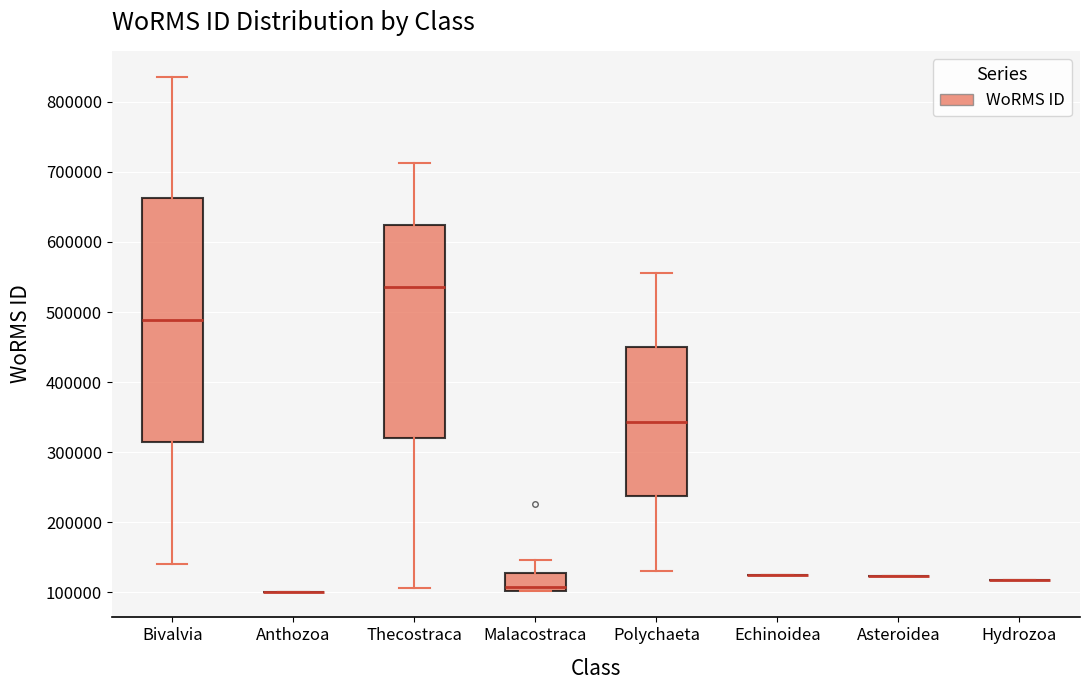

Reading left to right, read every box against the y-axis: the position of its median line, the range the box covers, and the ends of its whiskers. The values are not printed on the chart, so give them approximately, as read against the axis.

Bivalvia: median 490000, box 310000 to 660000, whiskers 140000 to 840000
Anthozoa: box collapsed to a line at 100000, whiskers 100000 to 100000
Thecostraca: median 540000, box 320000 to 620000, whiskers 110000 to 710000
Malacostraca: median 110000, box 100000 to 130000, whiskers 100000 to 150000
Polychaeta: median 340000, box 240000 to 450000, whiskers 130000 to 560000
Echinoidea: box collapsed to a line at 120000, whiskers 120000 to 120000
Asteroidea: box collapsed to a line at 120000, whiskers 120000 to 120000
Hydrozoa: box collapsed to a line at 120000, whiskers 120000 to 120000